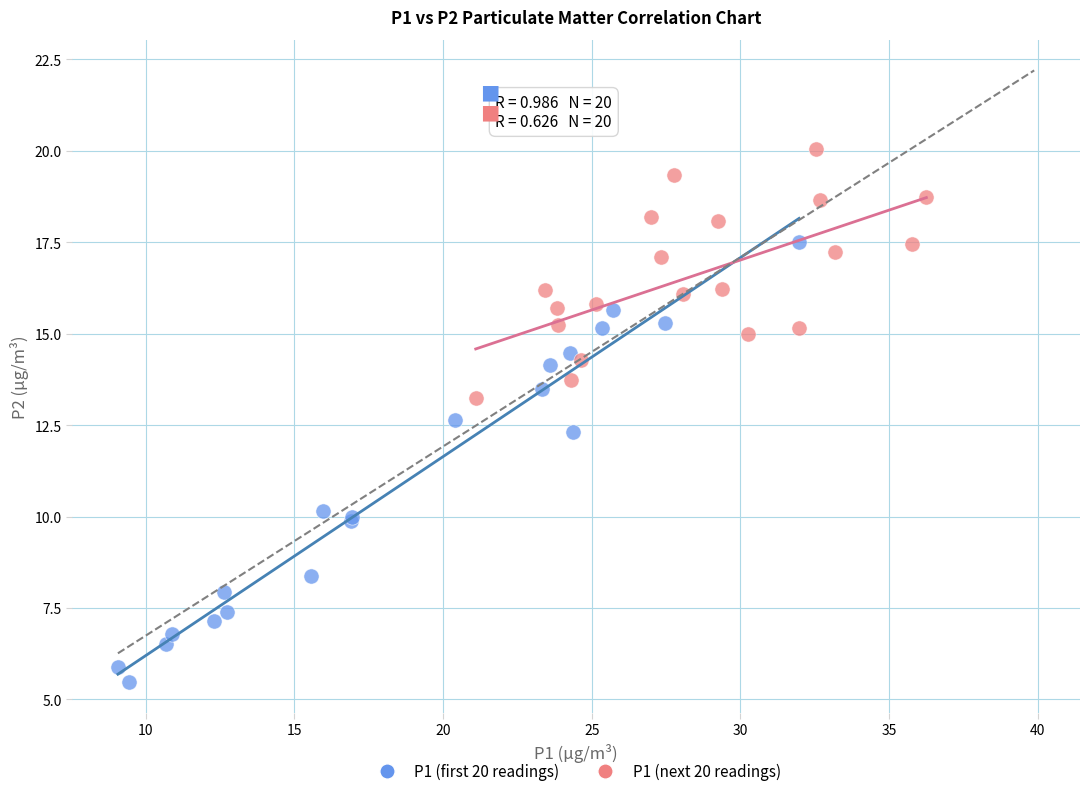

What are all the series names shown in the legend?

P1 (first 20 readings), P1 (next 20 readings)